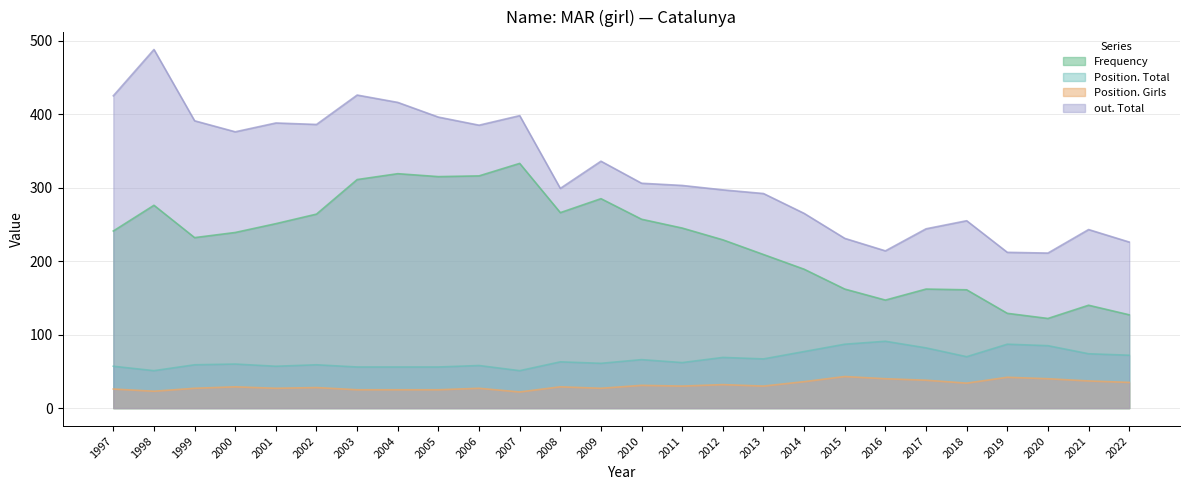

In Position. Total, how many points are lower than both neighbors (excluding endpoints)?

7